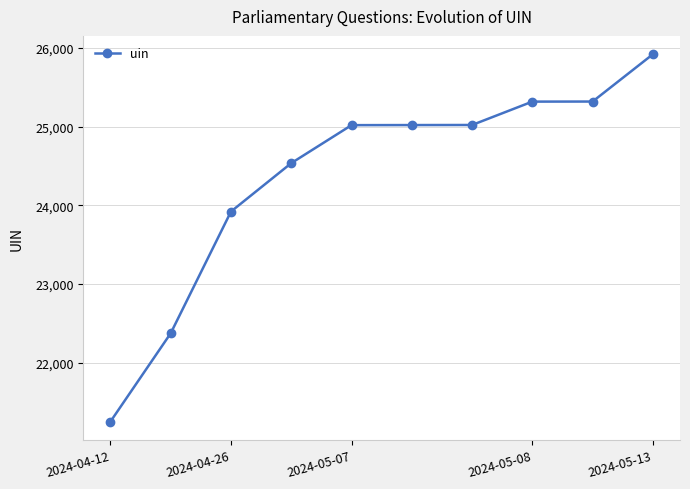

How many categories are shown in the chart?

10